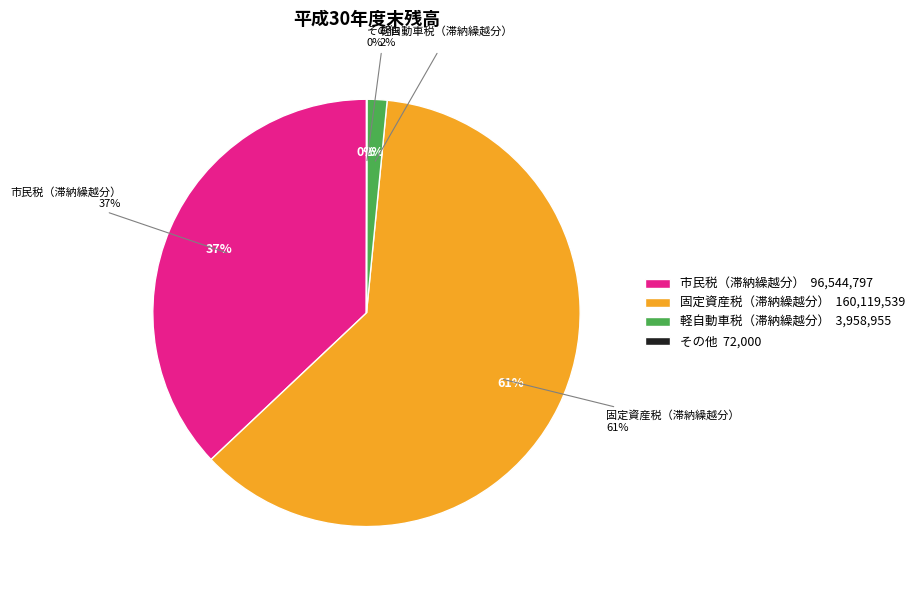

To the nearest percent, what portion does 市民税（滞納繰越分） represent?

37%